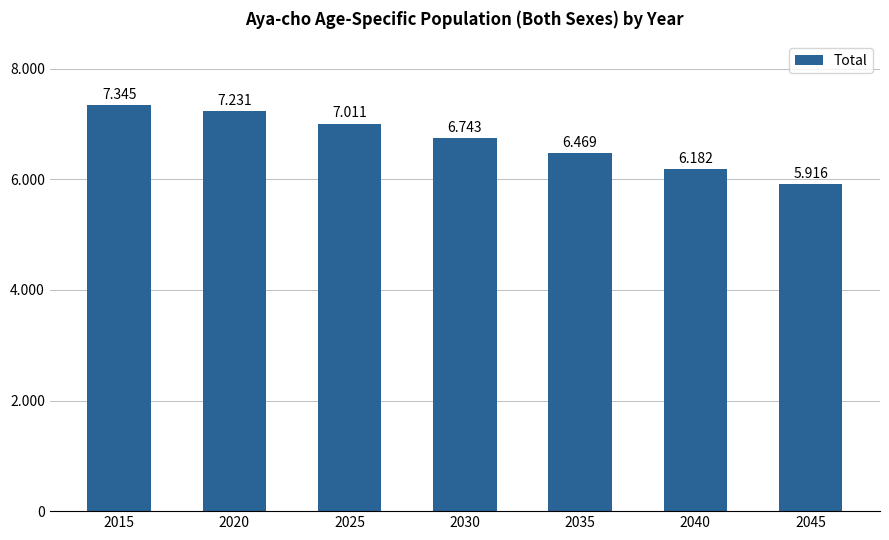

The value at 2045 is 5916. True or false?

True